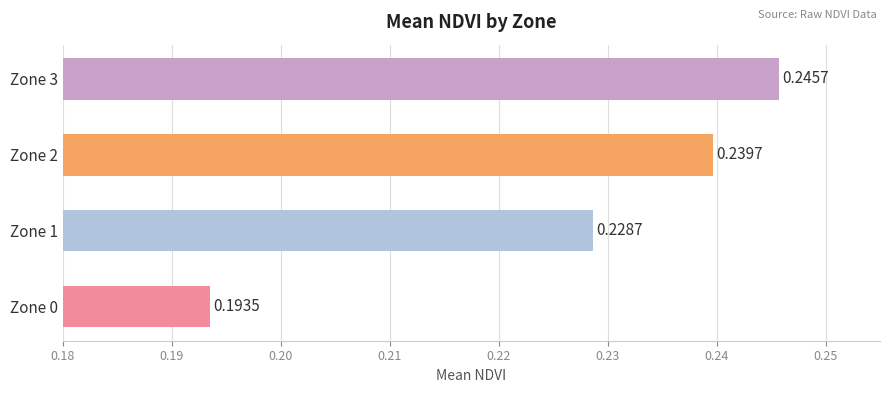

What is the sum of all values?

0.9